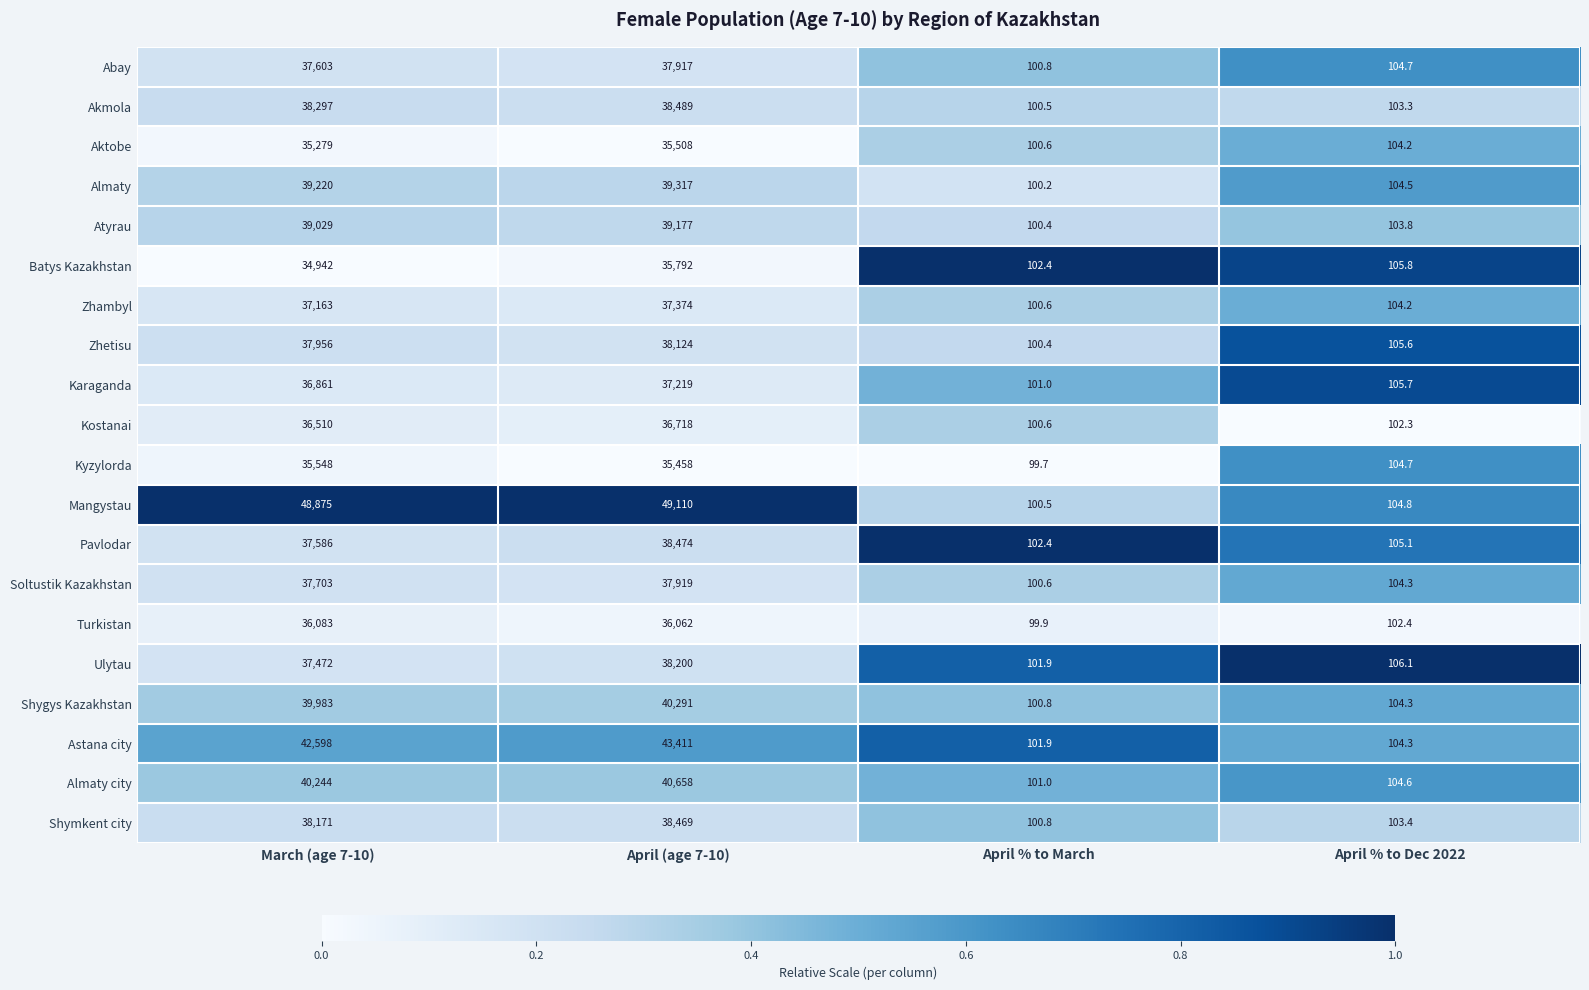

What is the difference between the highest and lowest values at March (age 7-10)?

13933.0